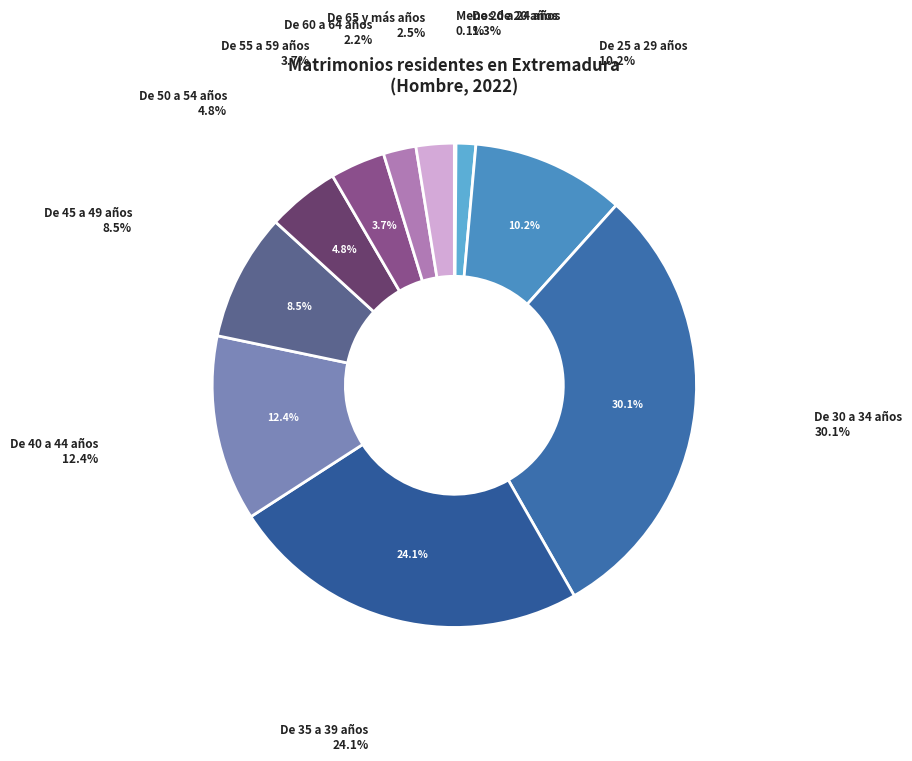

Is De 30 a 34 años the majority of the pie?

No